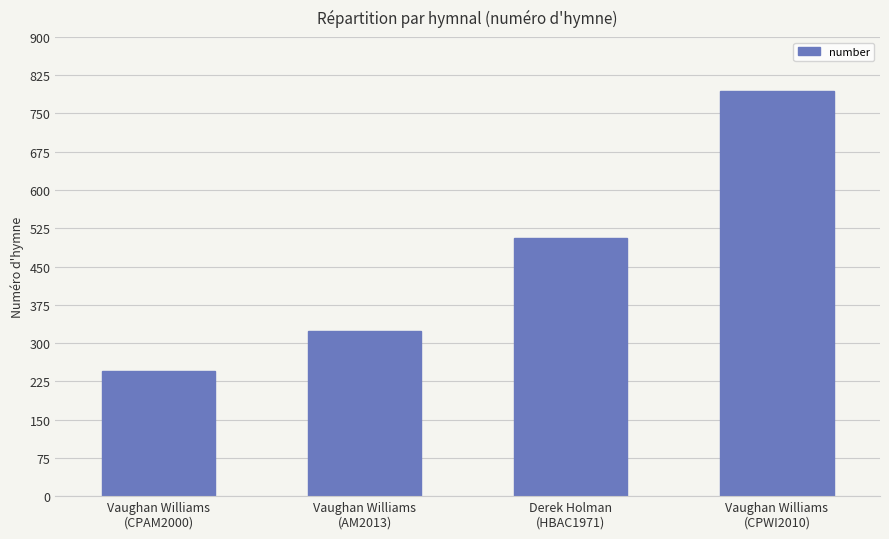

What is the label of the 1st bar from the left?

Vaughan Williams
(CPAM2000)